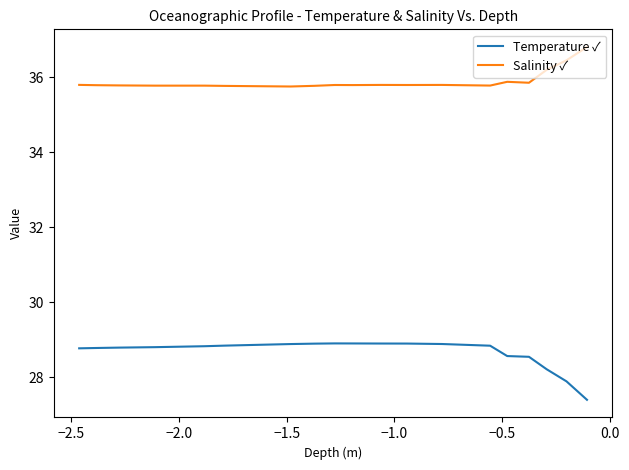

Which series has the largest total across all categories?

Salinity ✓